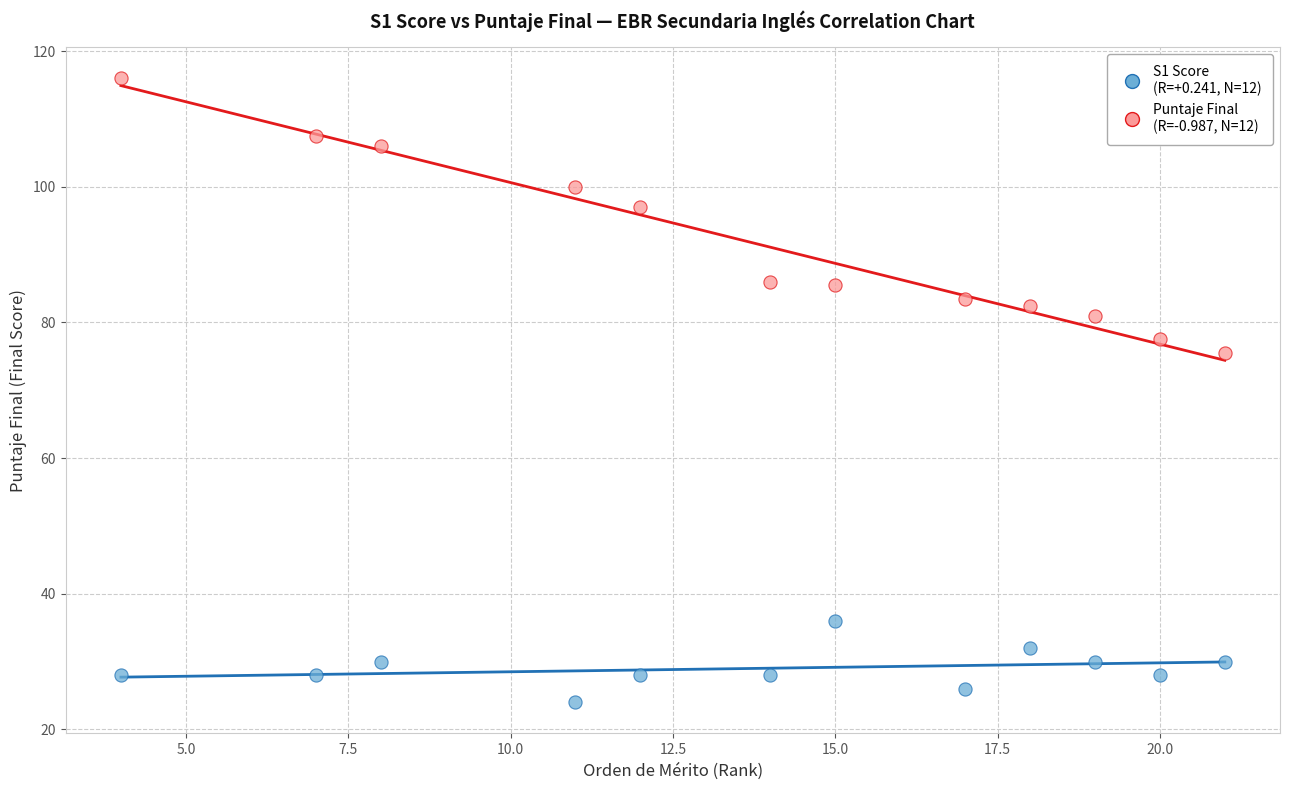

Across all data points, what is the range of X values (max minus min)?

17.0